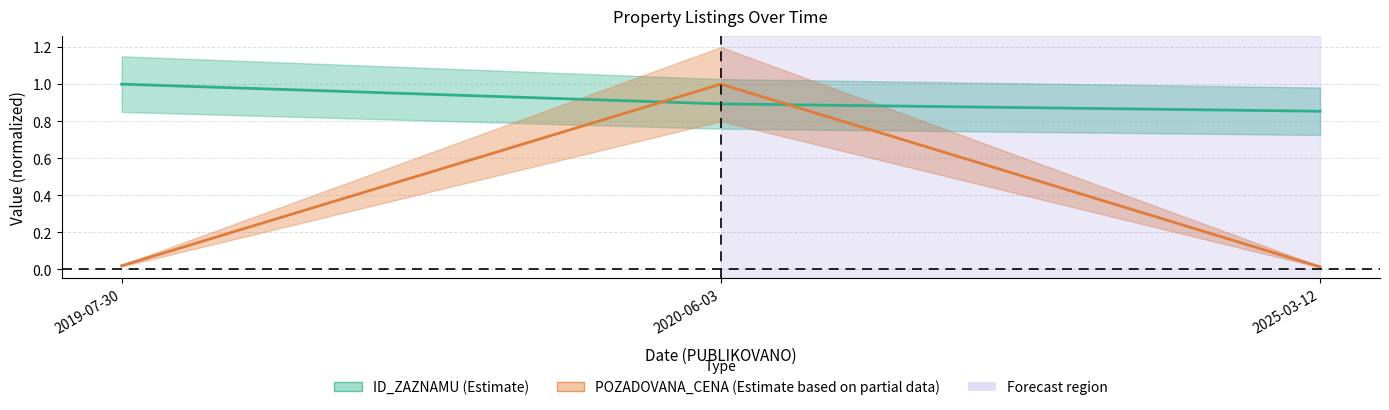

At 2020-06-03, list the series in order from smallest to largest.

ID_ZAZNAMU (Estimate), POZADOVANA_CENA (Estimate based on partial data)